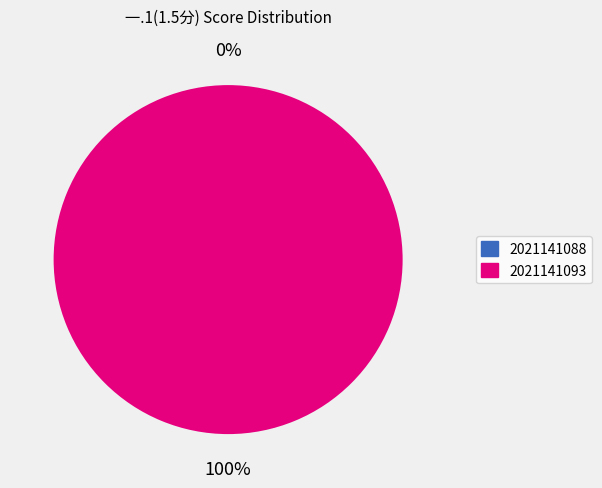

Is the sum of 2021141093 and 2021141088 greater than half?

Yes